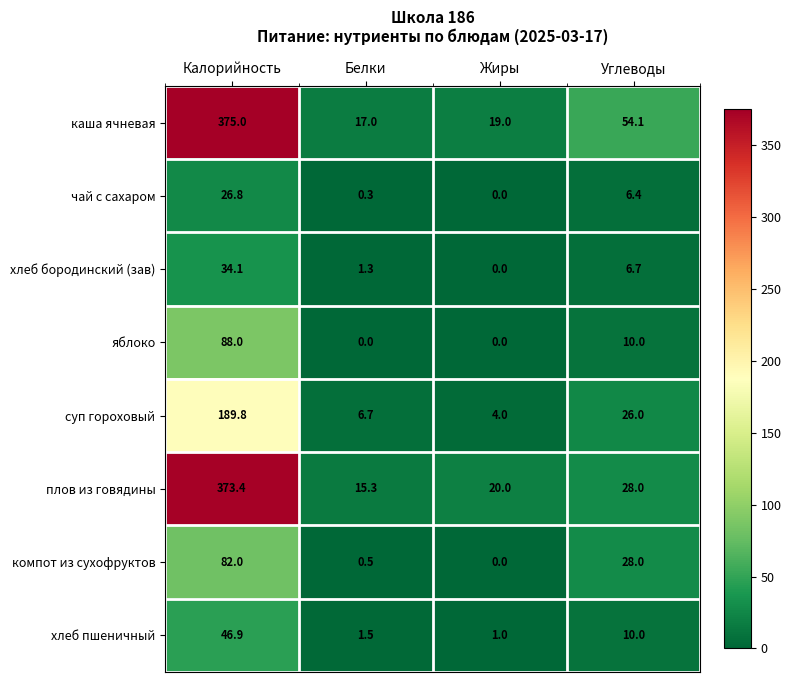

Which series has the largest total across all categories?

каша ячневая